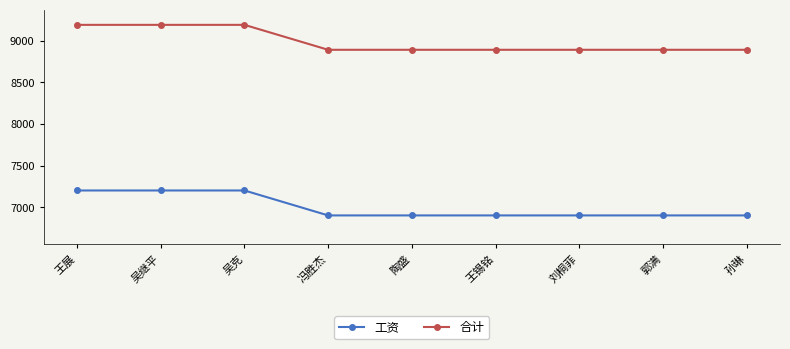

What is the difference between the highest and lowest values at 王锡铭?

1992.9